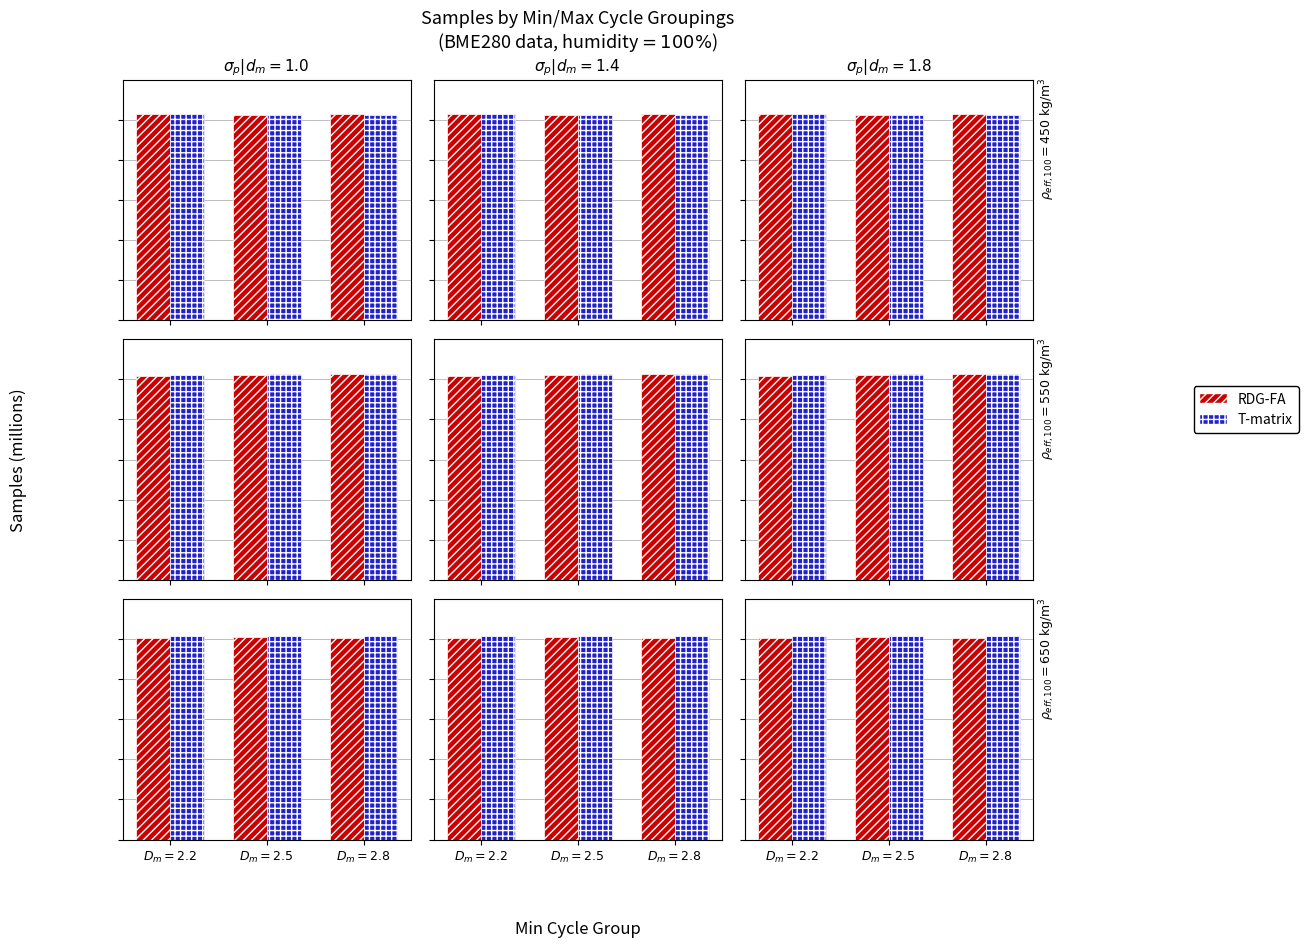

Is it true that RDG-FA equals 5.0 at $D_m=2.5$?

True